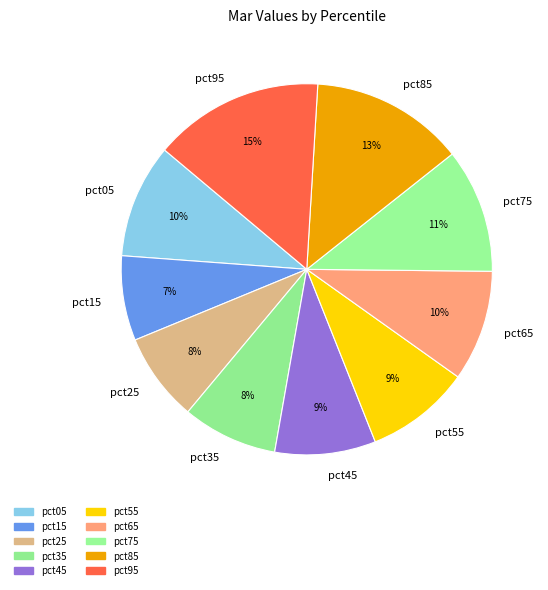

Approximately how many times larger is the value at pct55 compared to pct45?

1.0